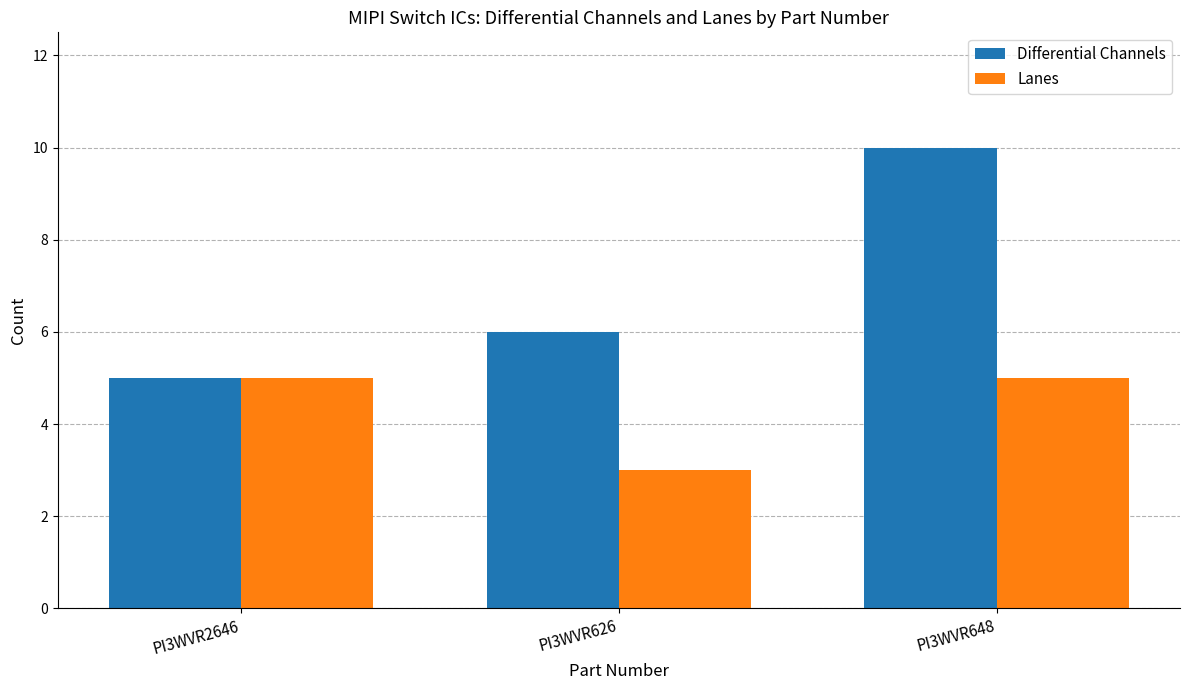

Between PI3WVR626 and PI3WVR648, which series saw the biggest shift?

Differential Channels